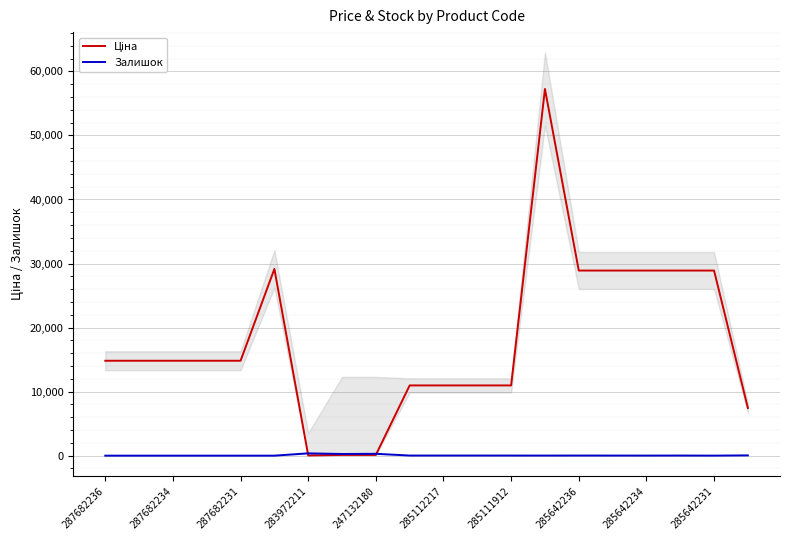

Where does the Залишок series first go above 15?

283972211